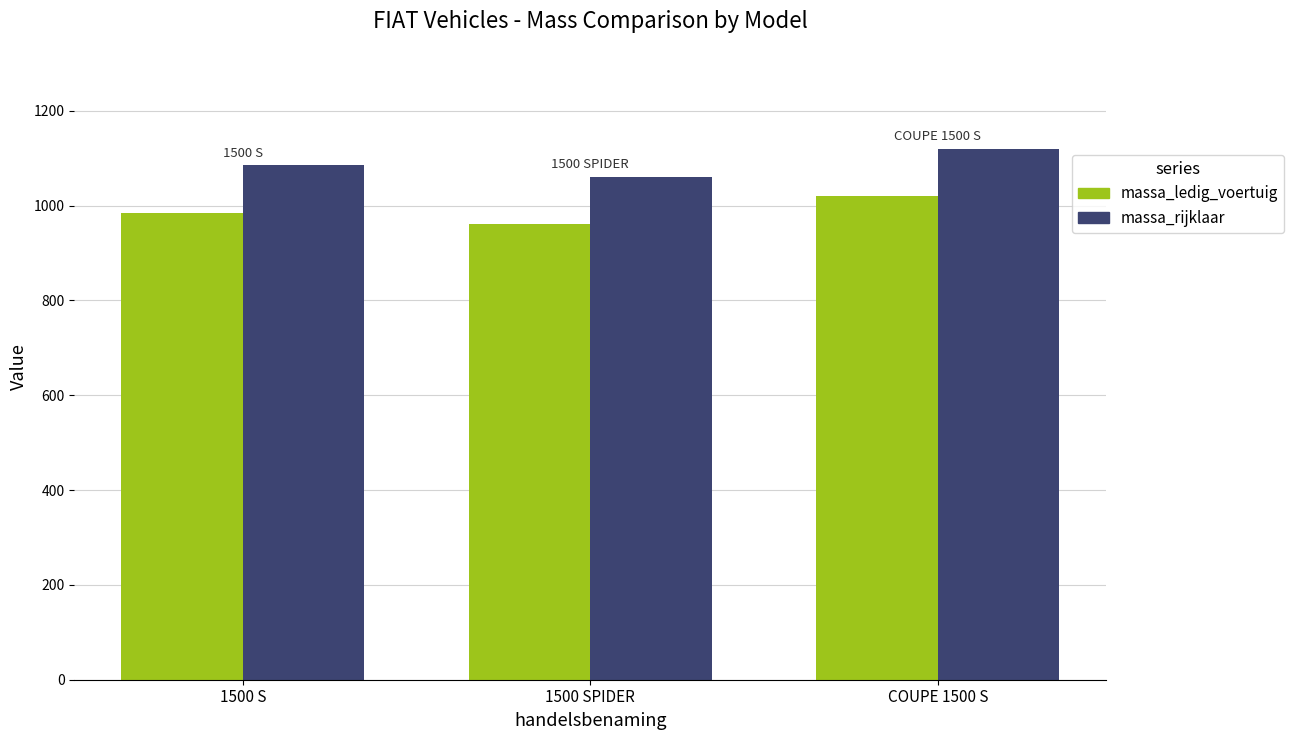

Reading left to right, what are all the values shown in this chart?

massa_ledig_voertuig: 985	960	1020
massa_rijklaar: 1085	1060	1120